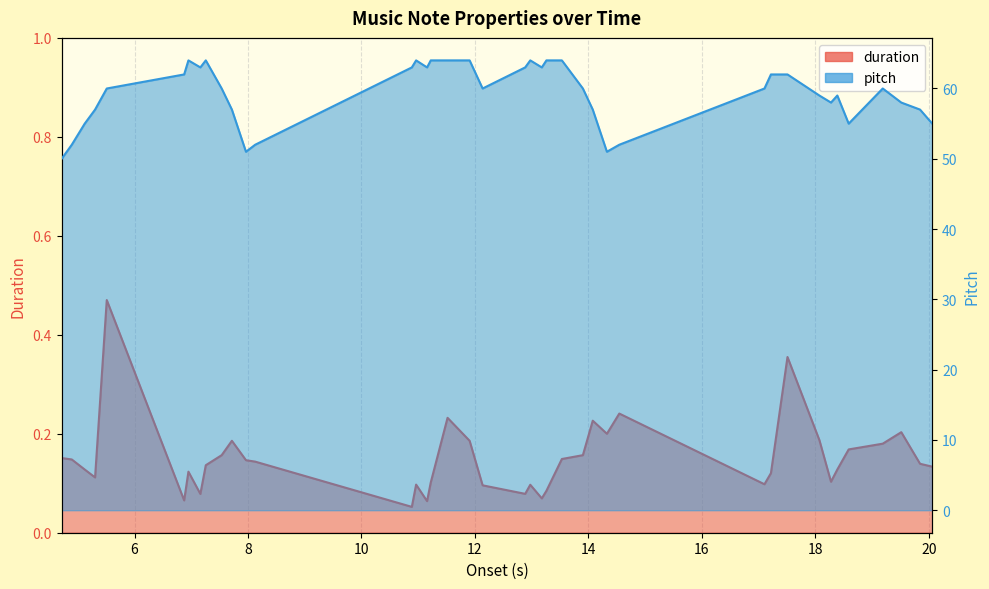

What position from the left is 19.18979591836735?

37